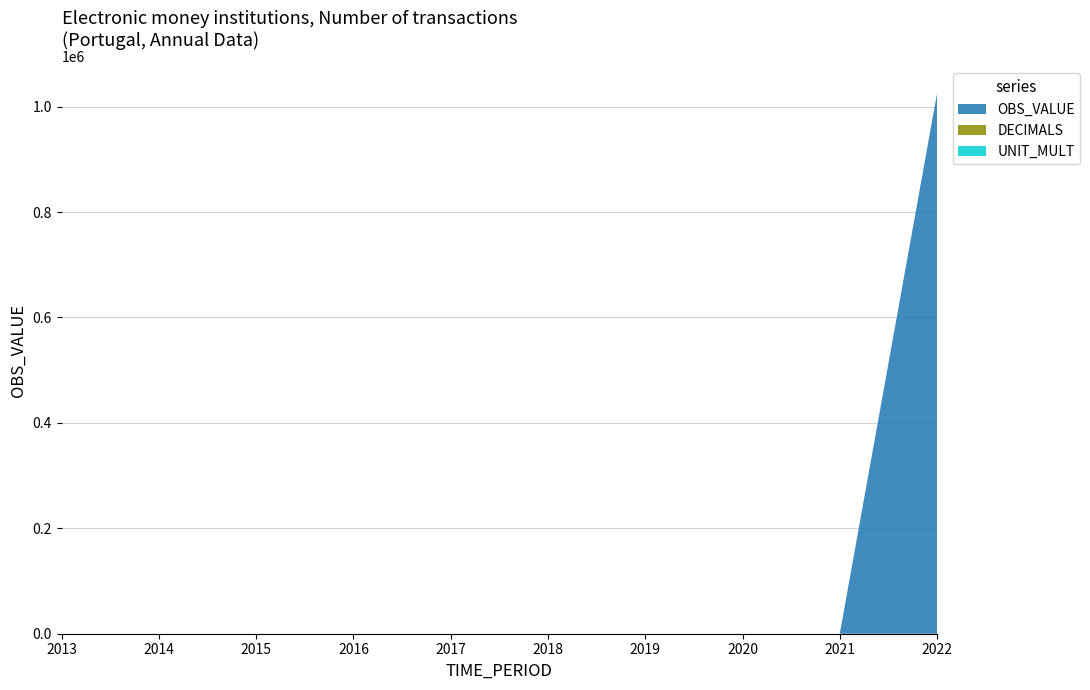

Reading left to right, transcribe all the data shown in this chart.

OBS_VALUE: 0	0	0	0	0	0	0	0	0	1024967
DECIMALS: 0	0	0	0	0	0	0	0	0	0
UNIT_MULT: 0	0	0	0	0	0	0	0	0	0